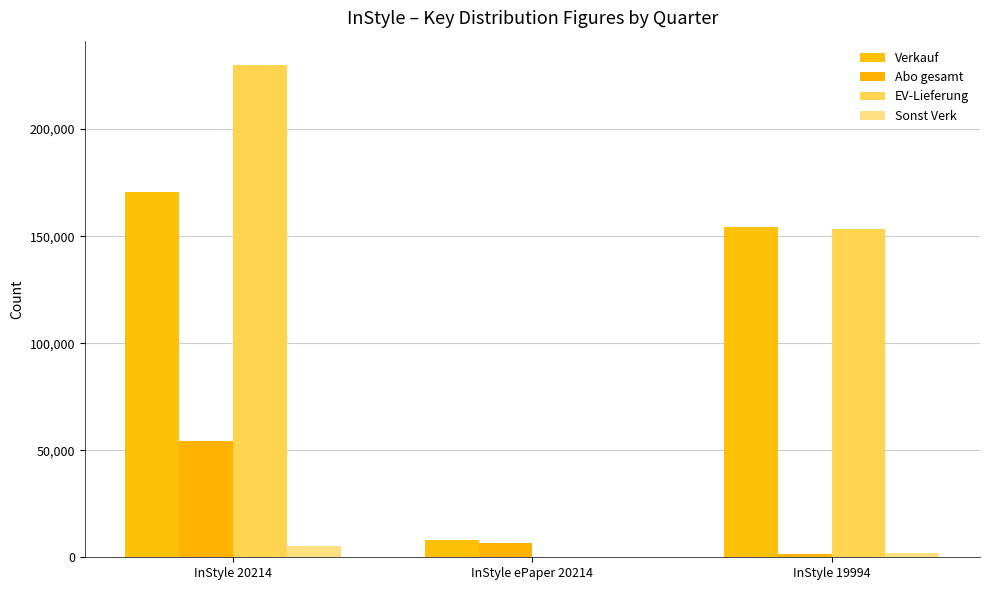

Read the EV-Lieferung value at InStyle 20214.

229827